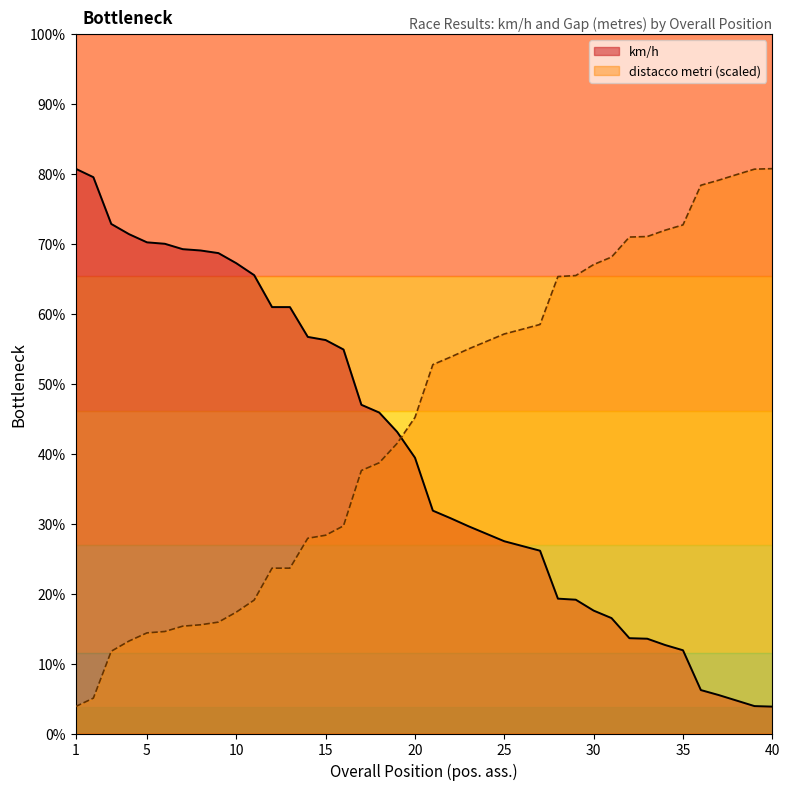

What is the difference between the maximum and second lowest values in the distacco metri series?

4.0